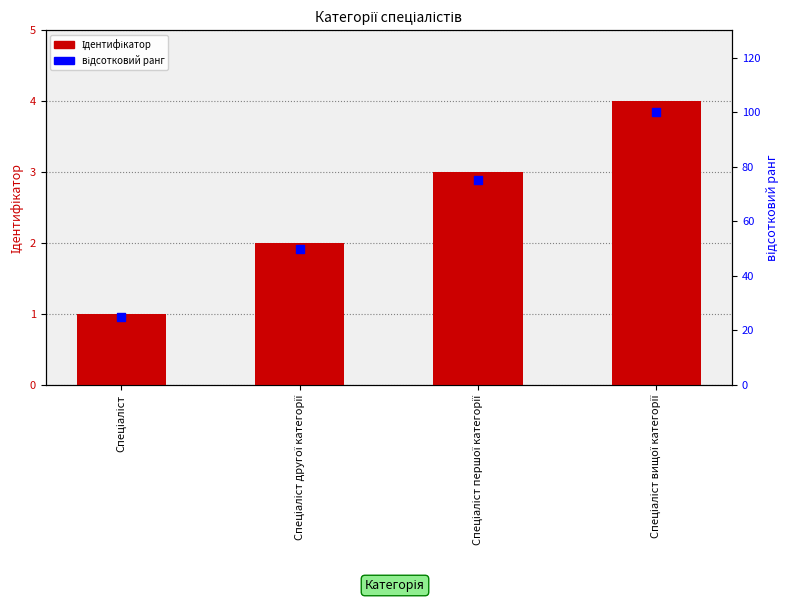

Which series has the largest total across all categories?

відсотковий ранг